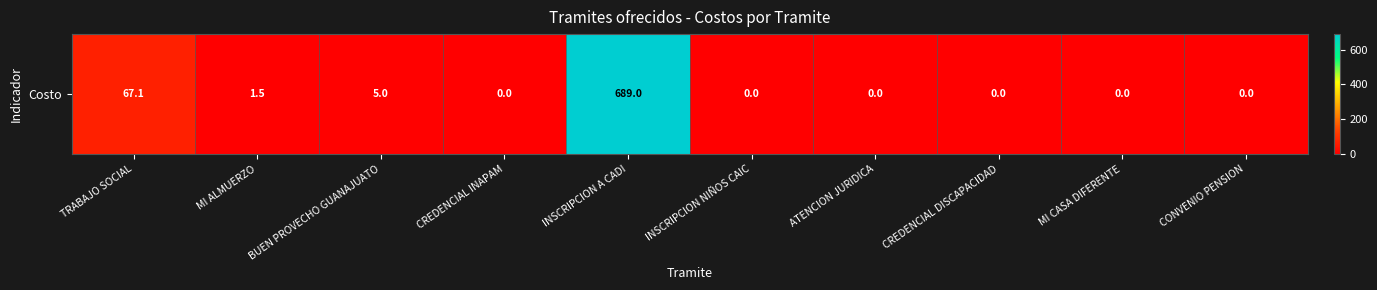

What is the difference between the maximum and minimum values?

689.0